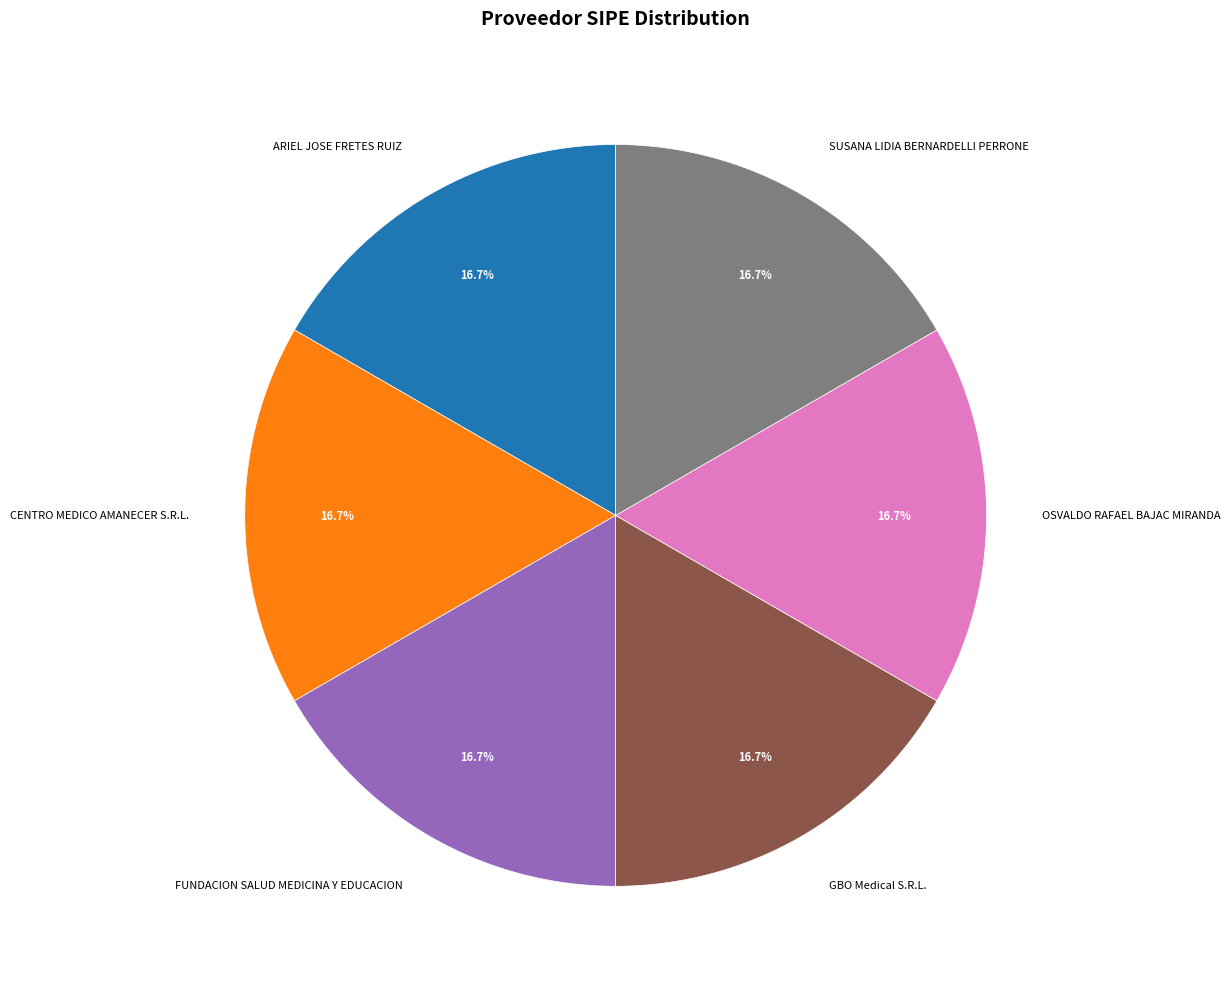

Approximately how many times larger is the value at GBO Medical S.R.L. compared to SUSANA LIDIA BERNARDELLI PERRONE?

1.0